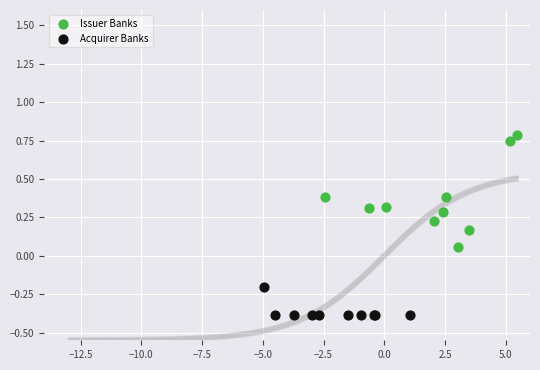

Which series contains the highest Y value?

Issuer Banks